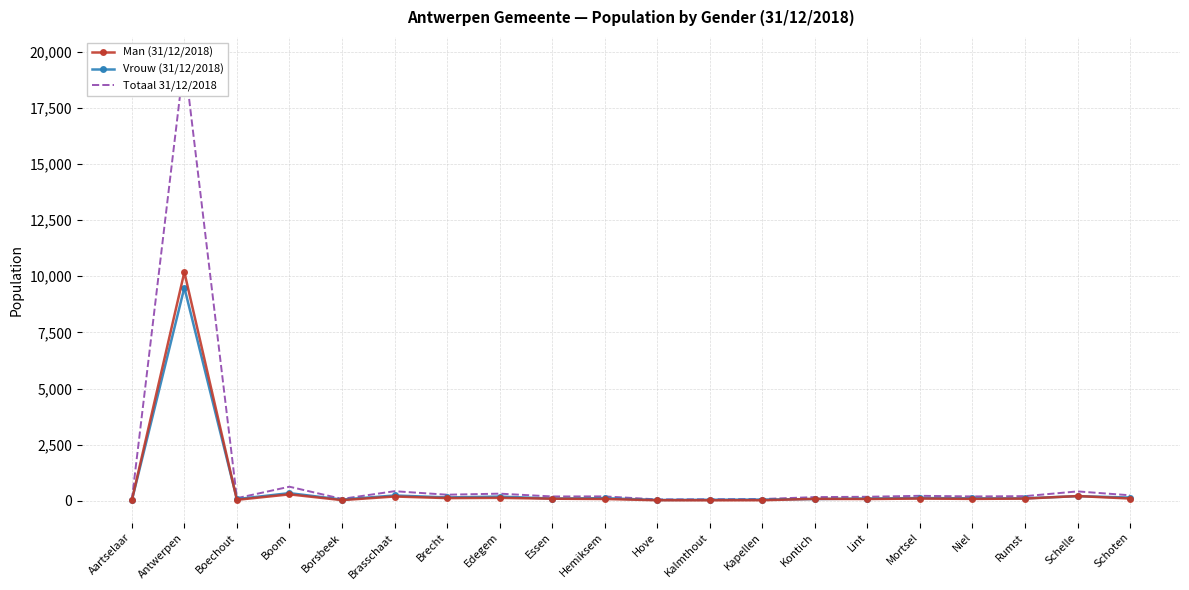

Reading left to right, transcribe all the data shown in this chart.

Man (31/12/2018): Aartselaar=19	Antwerpen=10183	Boechout=42	Boom=286	Borsbeek=30	Brasschaat=191	Brecht=120	Edegem=131	Essen=93	Hemiksem=80	Hove=24	Kalmthout=22	Kapellen=25	Kontich=85	Lint=79	Mortsel=100	Niel=85	Rumst=98	Schelle=210	Schoten=101
Vrouw (31/12/2018): Aartselaar=14	Antwerpen=9494	Boechout=75	Boom=341	Borsbeek=54	Brasschaat=236	Brecht=151	Edegem=187	Essen=100	Hemiksem=116	Hove=37	Kalmthout=45	Kapellen=53	Kontich=79	Lint=100	Mortsel=122	Niel=109	Rumst=109	Schelle=208	Schoten=144
Totaal 31/12/2018: Aartselaar=33	Antwerpen=19677	Boechout=117	Boom=627	Borsbeek=84	Brasschaat=427	Brecht=271	Edegem=318	Essen=193	Hemiksem=196	Hove=61	Kalmthout=67	Kapellen=78	Kontich=164	Lint=179	Mortsel=222	Niel=194	Rumst=207	Schelle=418	Schoten=245